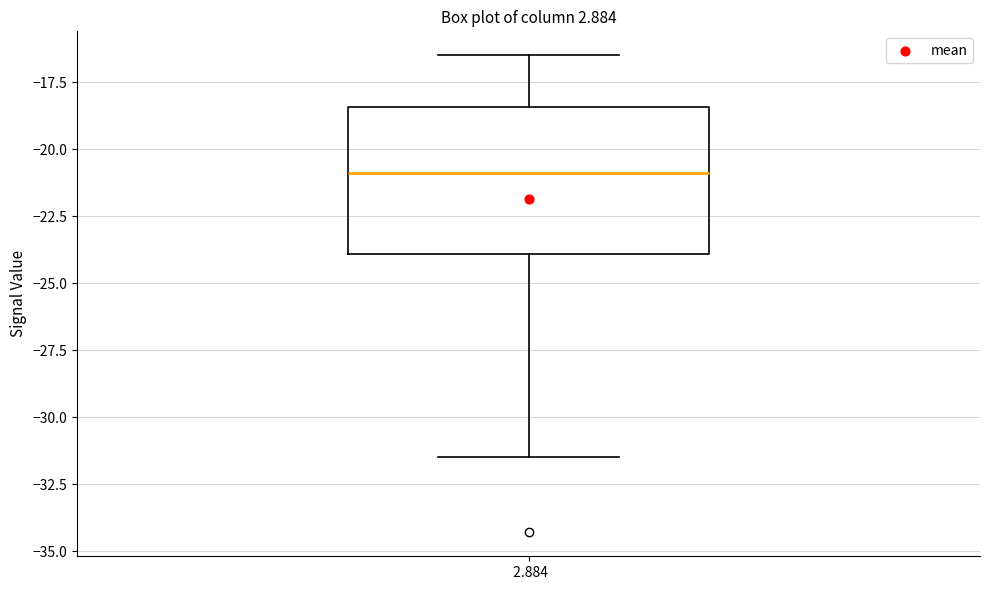

Read this box plot against the y-axis: the position of the median line, the range covered by the box, and the ends of both whiskers. The values are not printed on the chart, so give them approximately, as read against the axis.

median -21.0, box -24.0 to -18.5, whiskers -31.5 to -16.5